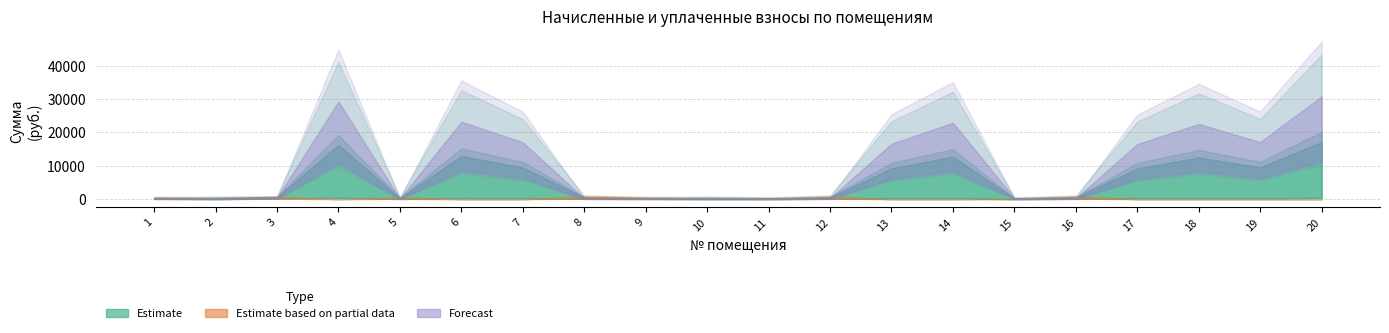

Read the задолженность value at 4.

37358.3